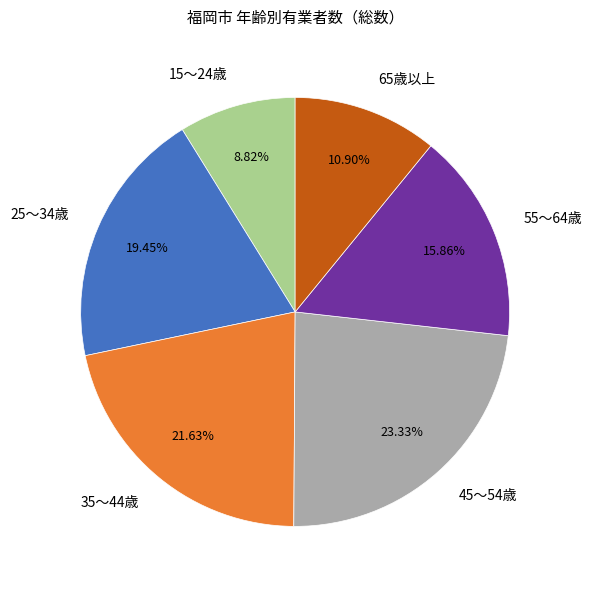

How many segments does this pie chart have?

6